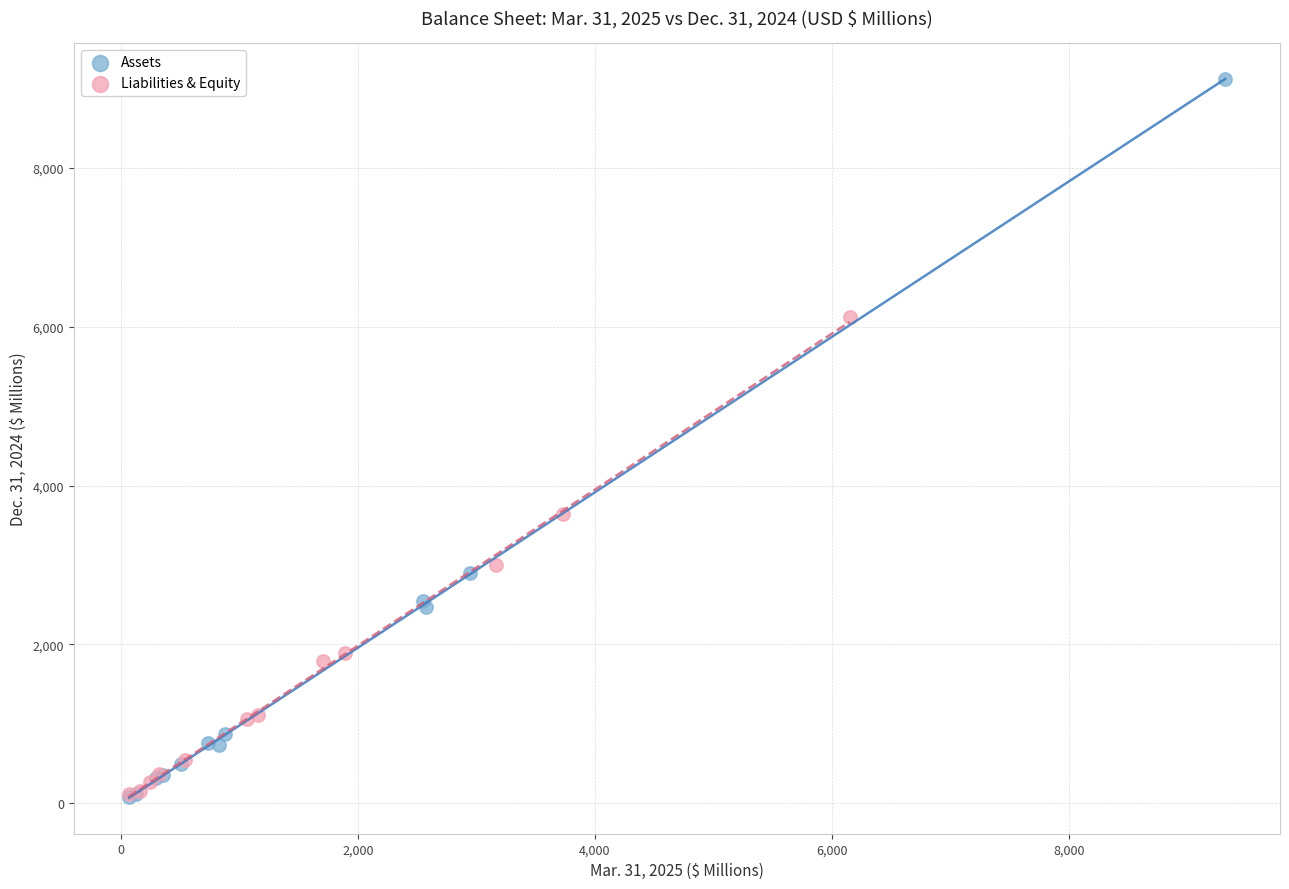

Which series has the largest Y range (max minus min)?

Assets